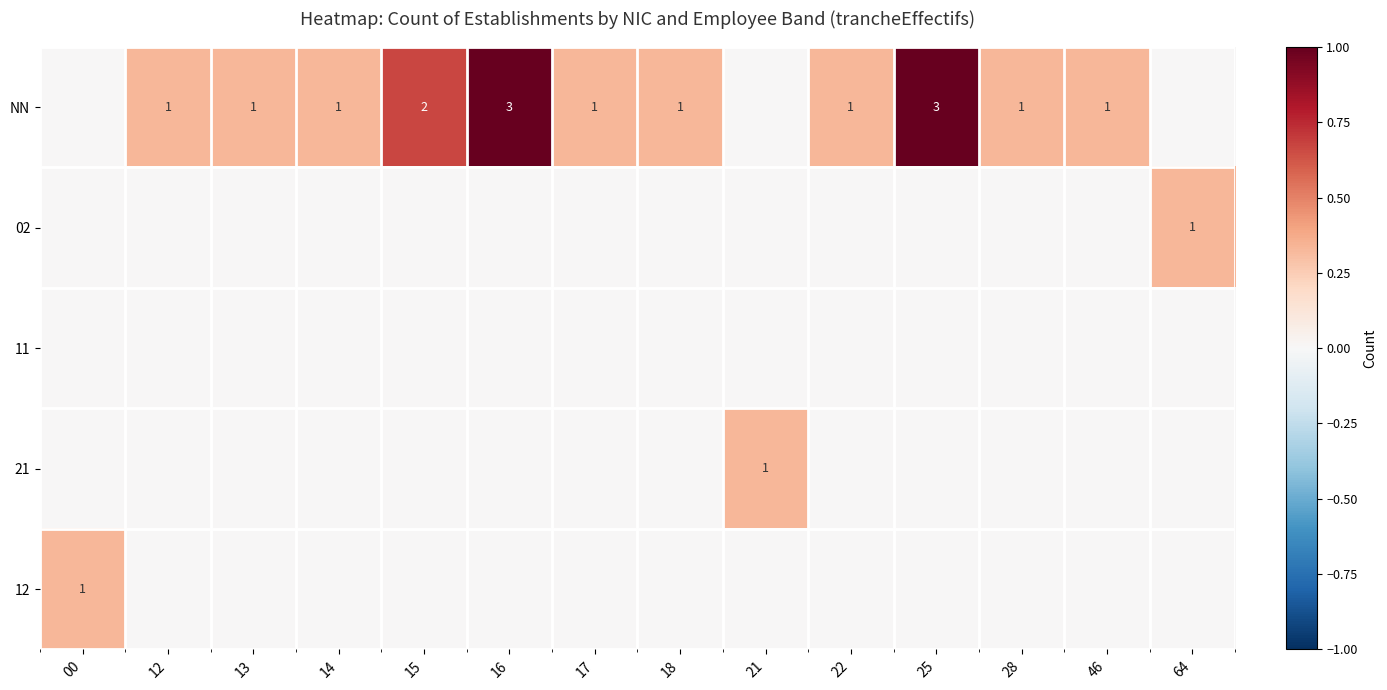

At how many categories does at least one series exceed 0?

14